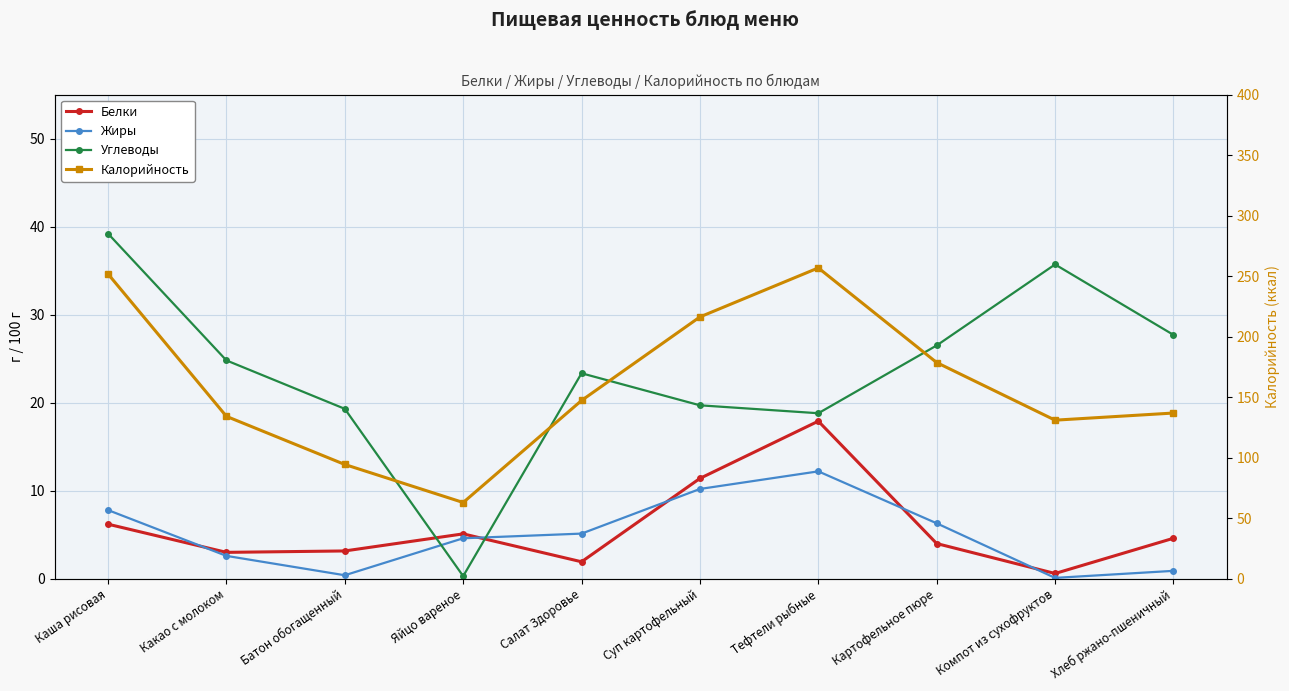

How many times do Белки and Жиры cross each other?

5